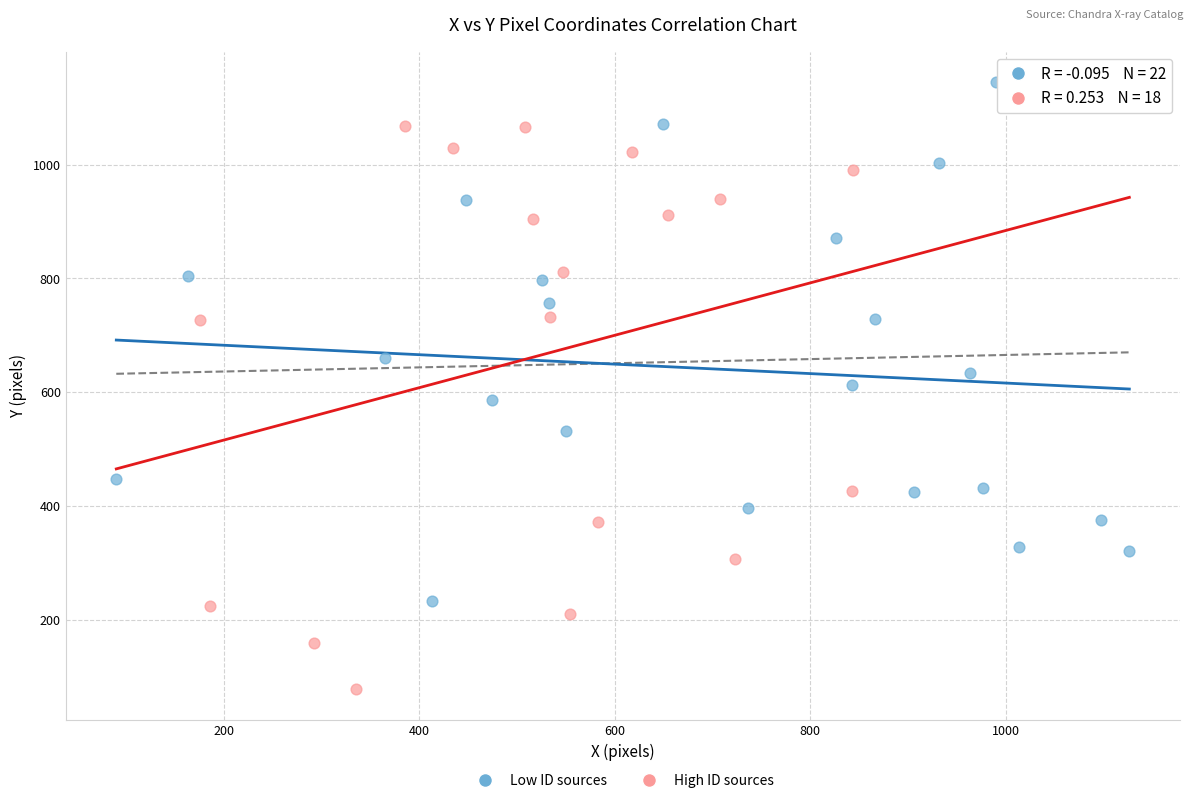

Which series contains the lowest Y value?

High ID sources